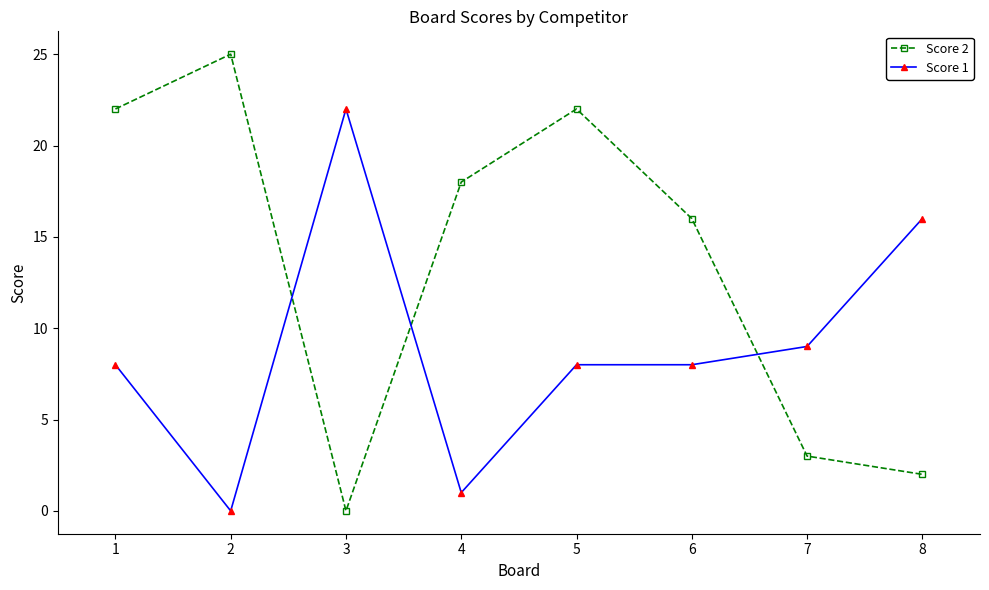

Which series changed the most between 2 and 6?

Score 2